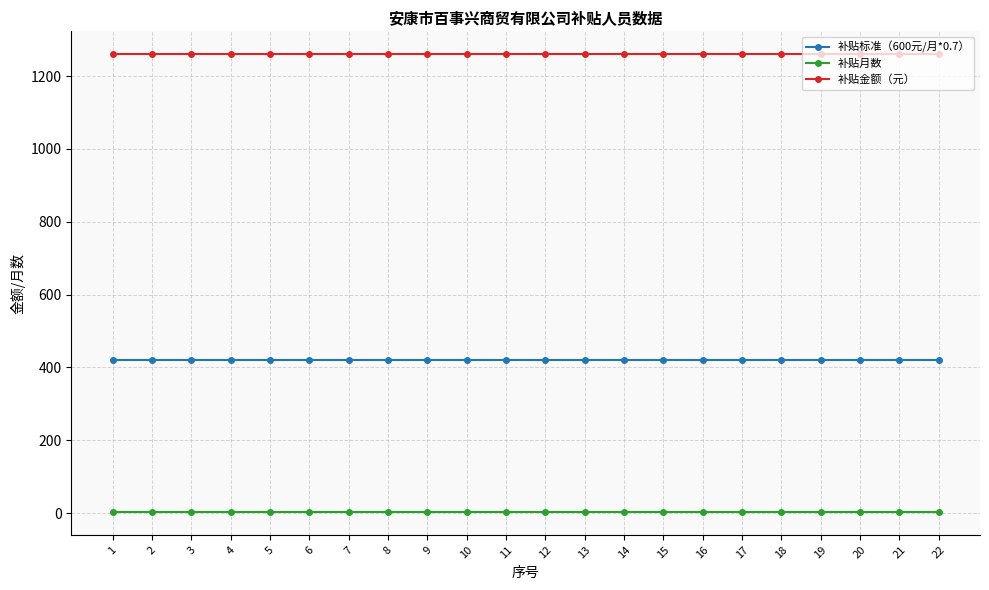

List the series in order of their overall mean, highest first.

补贴金额（元）, 补贴标准（600元/月*0.7）, 补贴月数